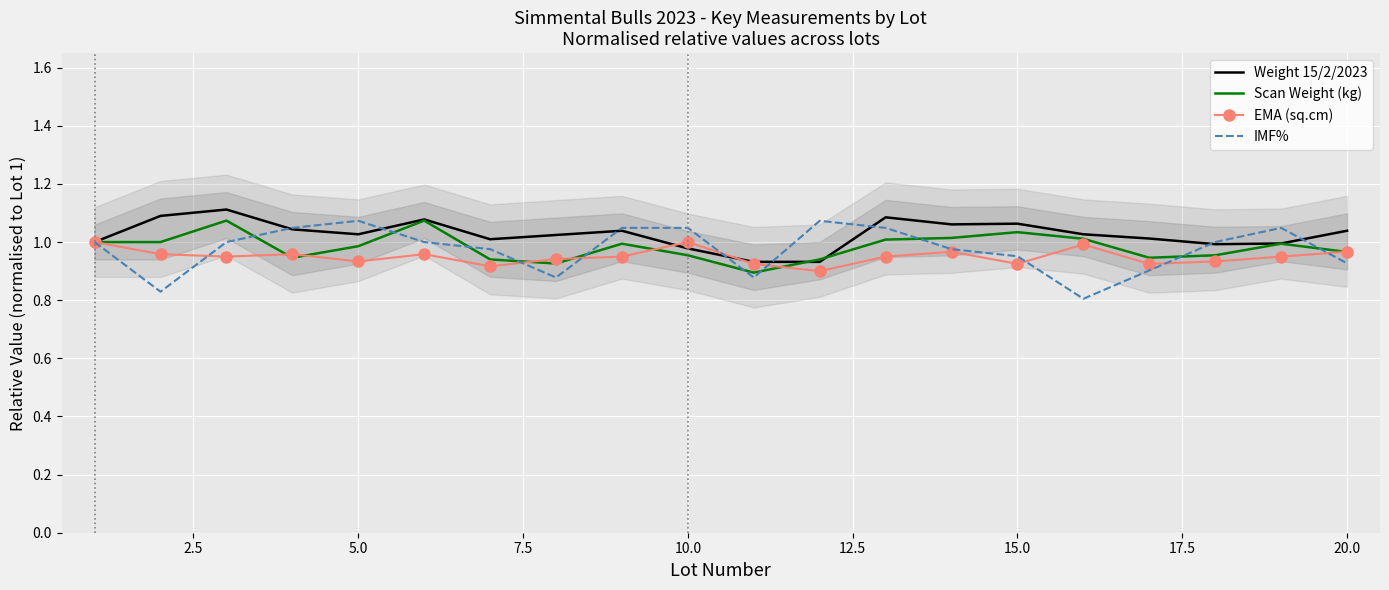

The IMF% series shows 1.6 at 12. True or false?

False